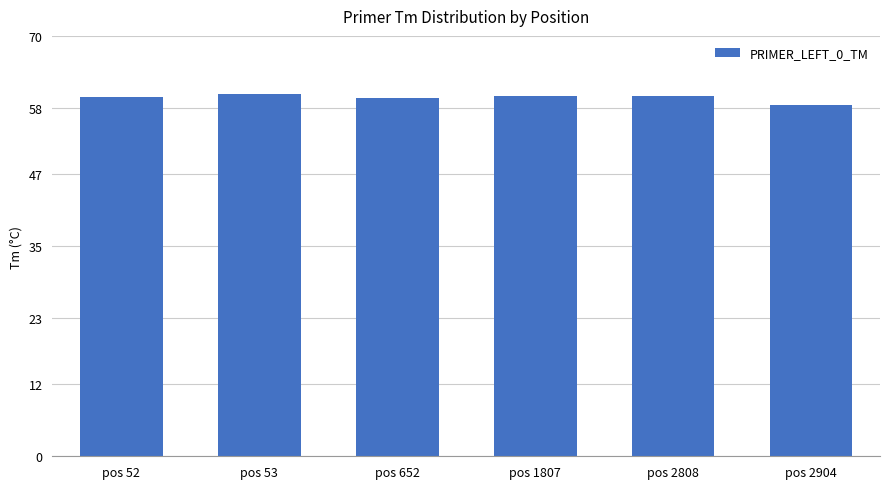

Approximately how many times larger is the value at pos 652 compared to pos 52?

1.0